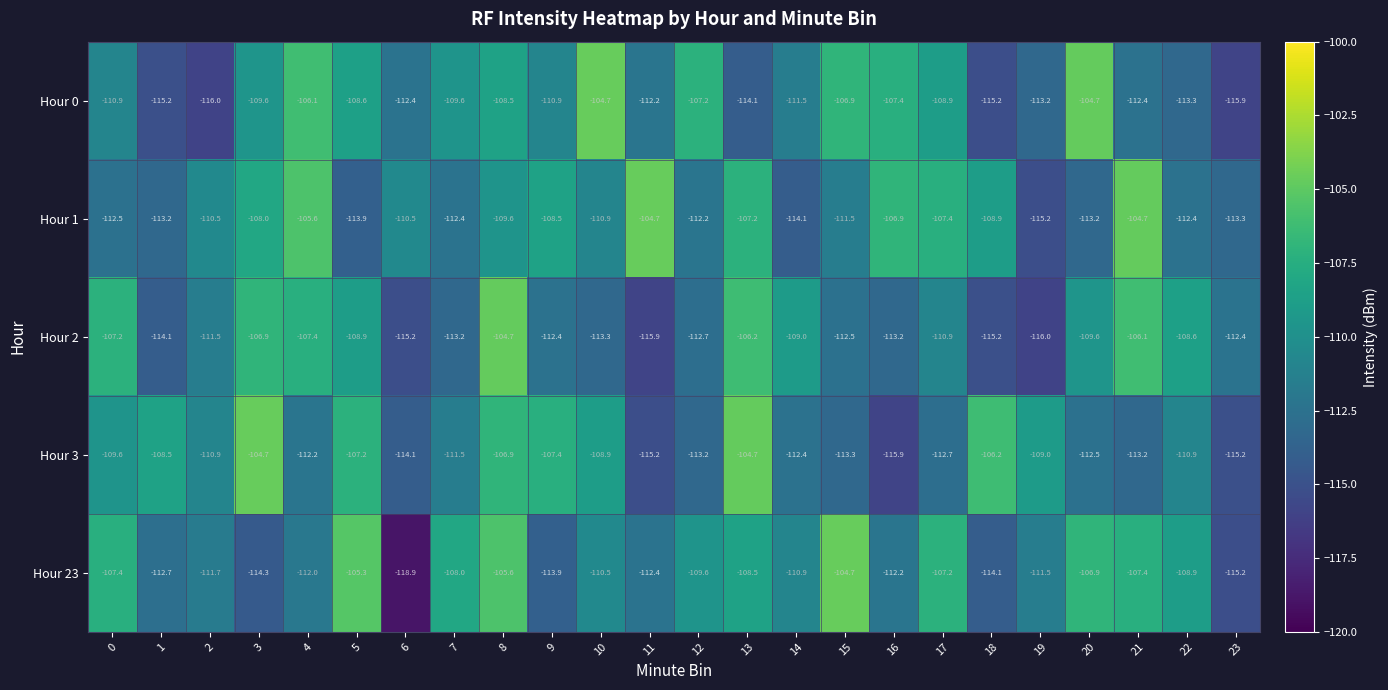

The value of Hour 23 at 1 is -112.7. True or false?

True